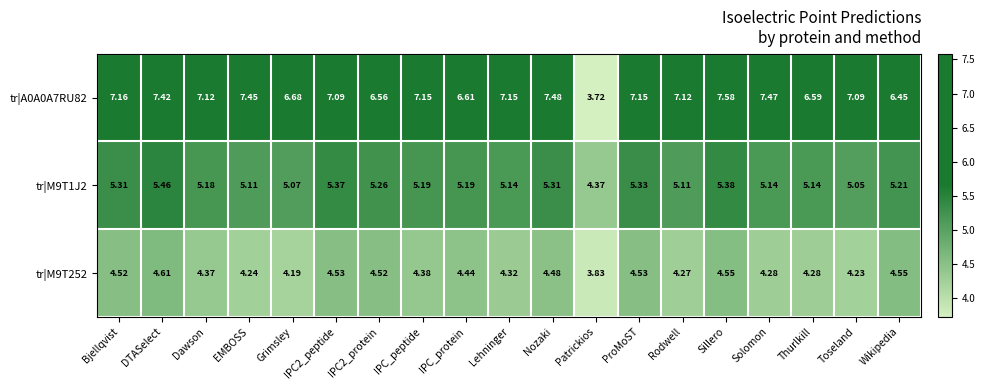

Count the number of data series in this chart.

3